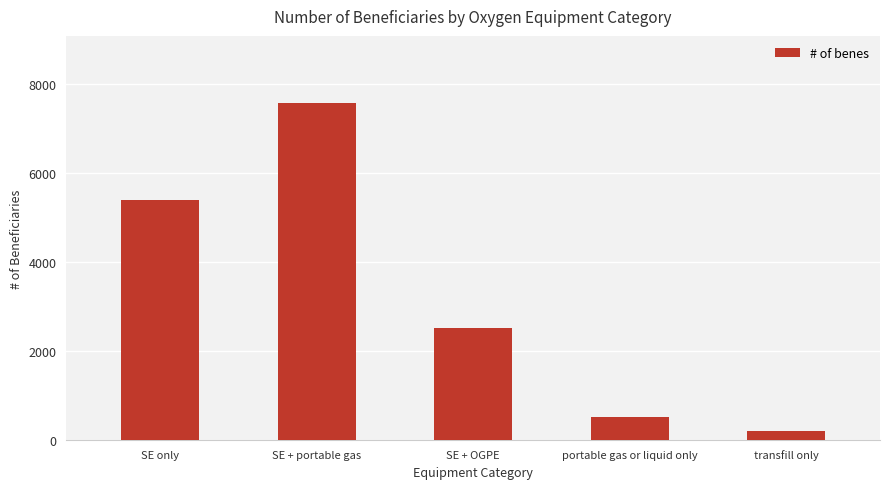

What is the sum of all values?

16204